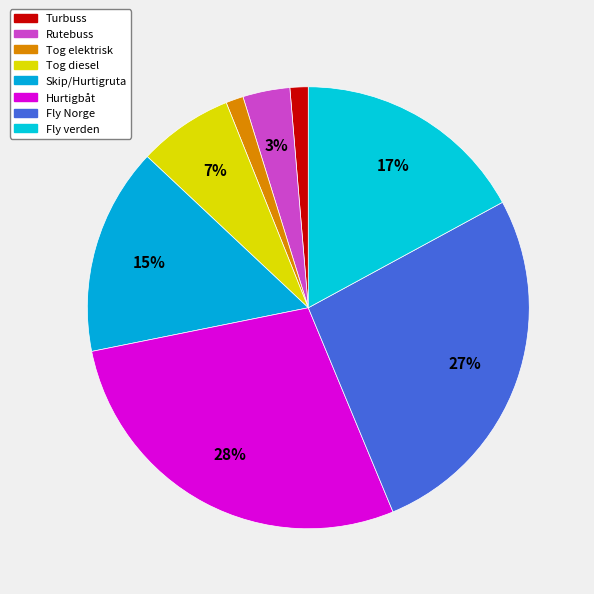

What percentage is the Tog diesel slice, to the nearest percent?

7%